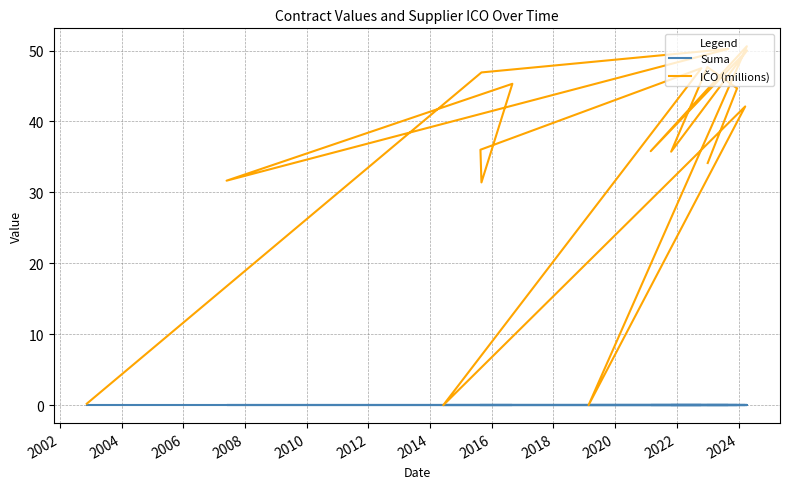

How many lines are shown in the chart?

2